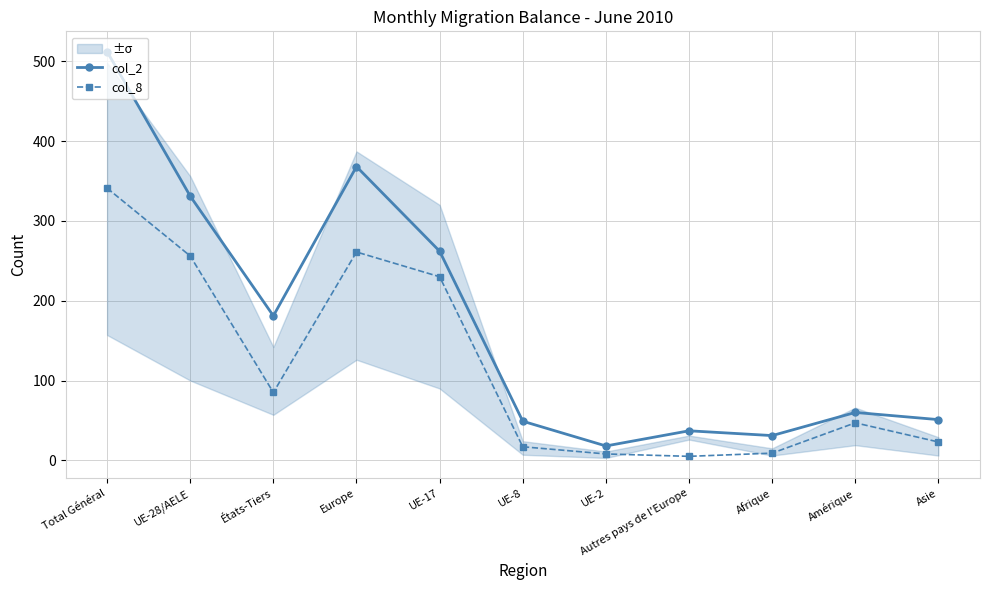

Is the value of col_2 at Afrique greater than the value of col_8 at UE-2?

Yes